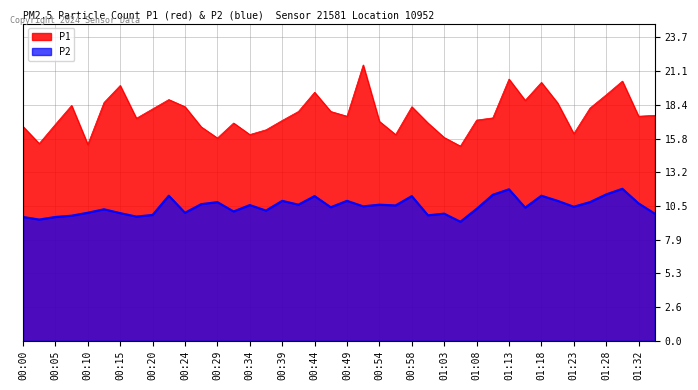

Which series has the largest range (max minus min)?

P1